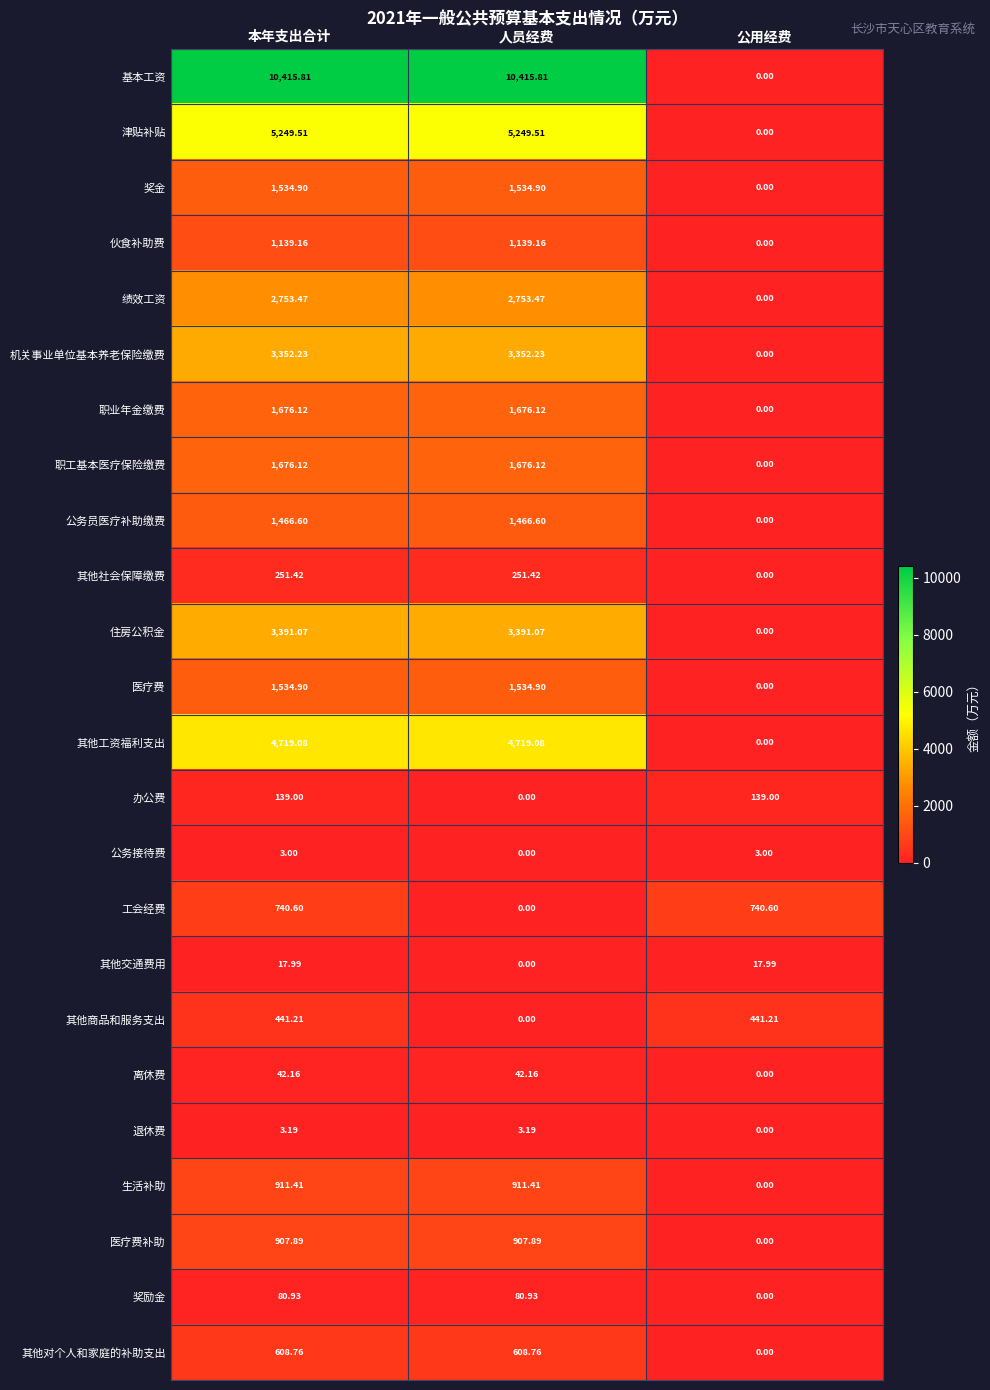

At how many categories does at least one series exceed 5580?

2